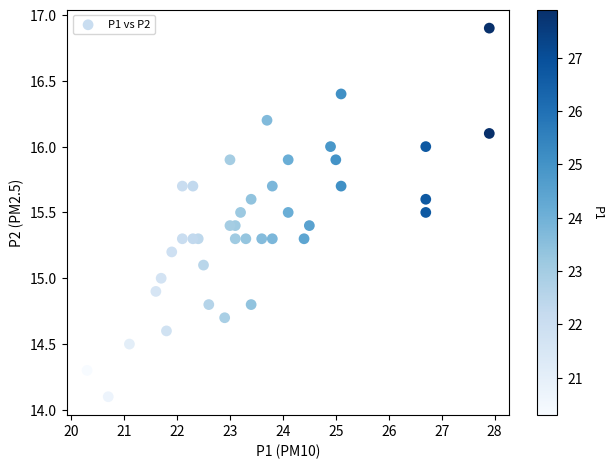

What is the range of Y values (max minus min)?

2.8